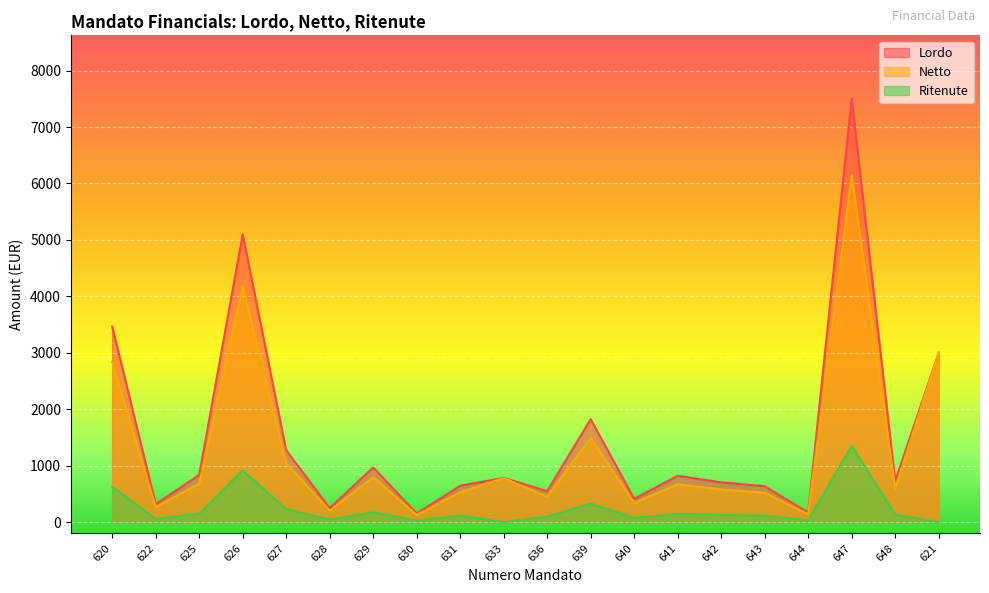

Rank the series by their maximum value, from highest to lowest.

Lordo, Netto, Ritenute